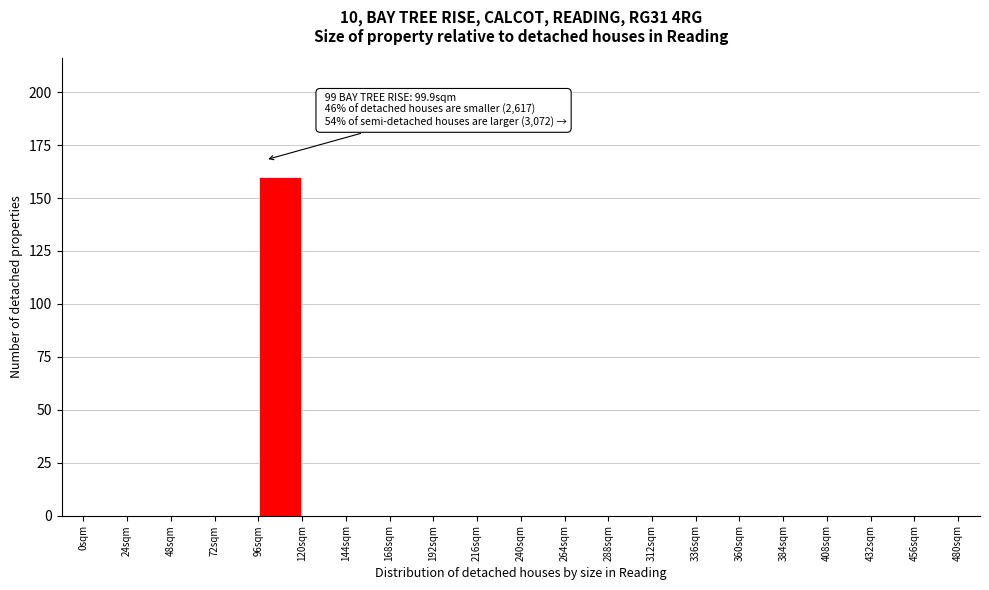

Which range on the x-axis has the tallest bar?

96 to 120